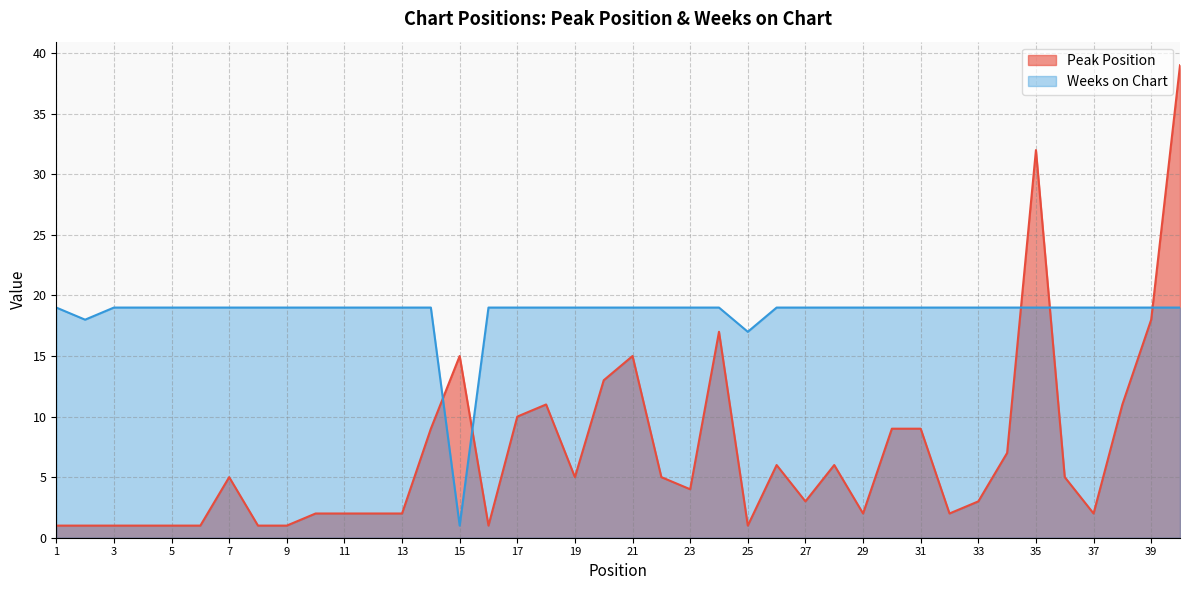

At which category is the sum across all series the highest?

40